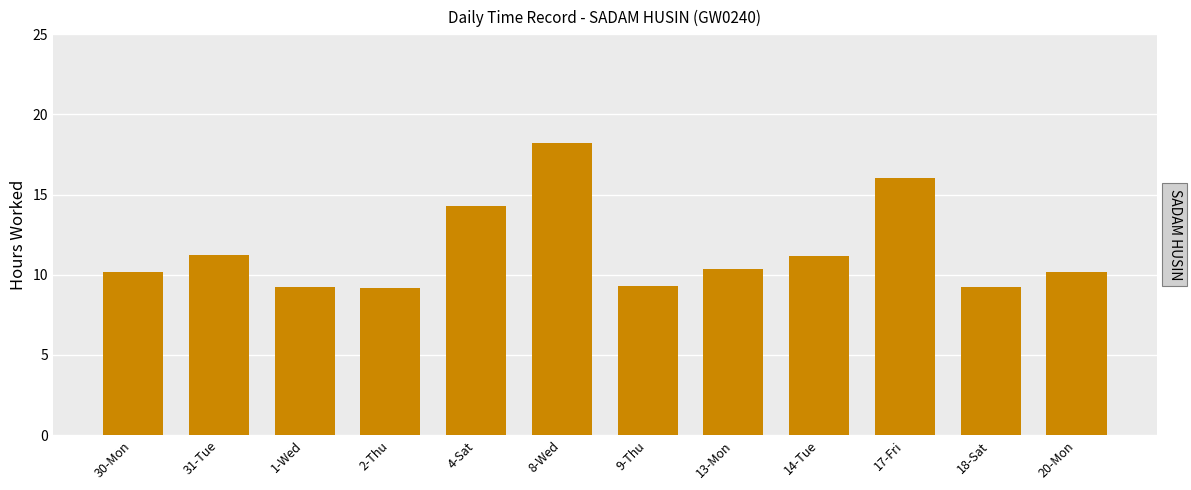

Where is the data nearest to the value 13?

4-Sat